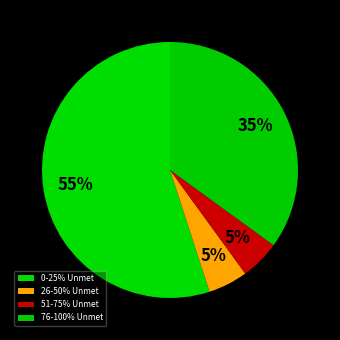

What percentage is the 76-100% Unmet slice, to the nearest percent?

35%